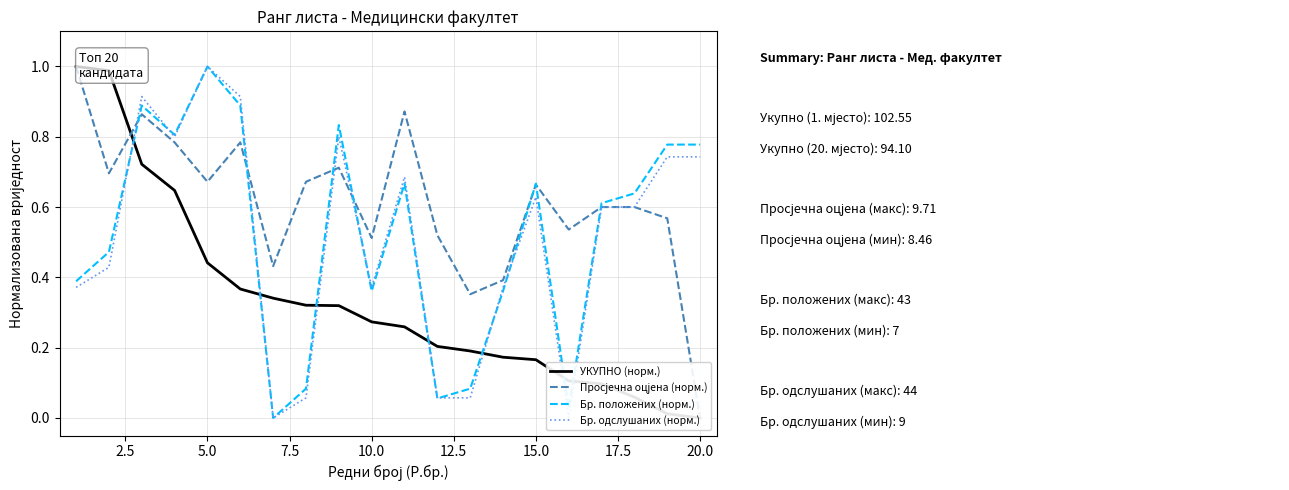

List the series in order of their peak value, lowest first.

УКУПНО (норм.), Просјечна оцјена (норм.), Бр. положених (норм.), Бр. одслушаних (норм.)